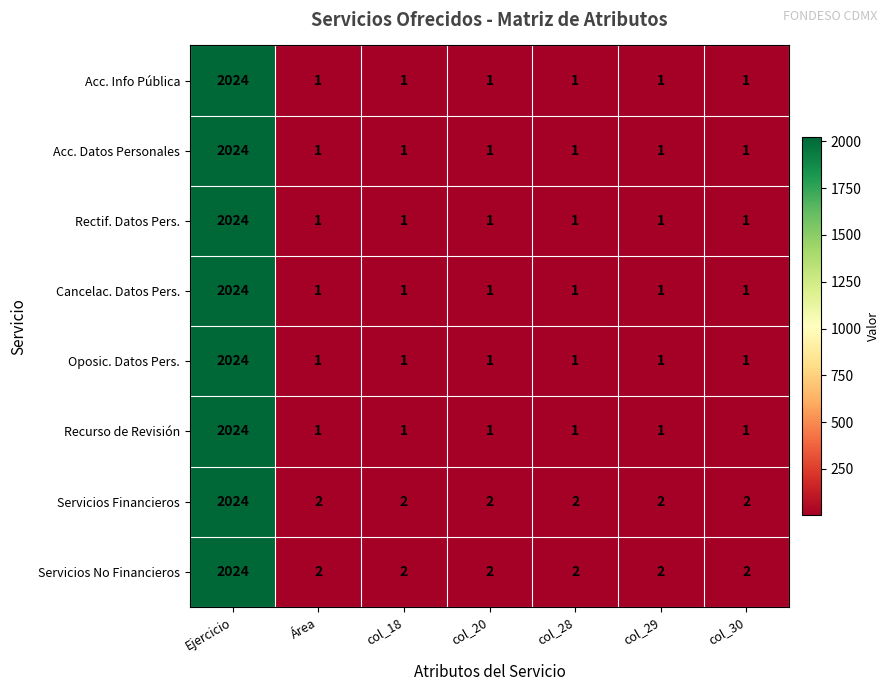

At which category does the chart reach its peak across all series?

Ejercicio